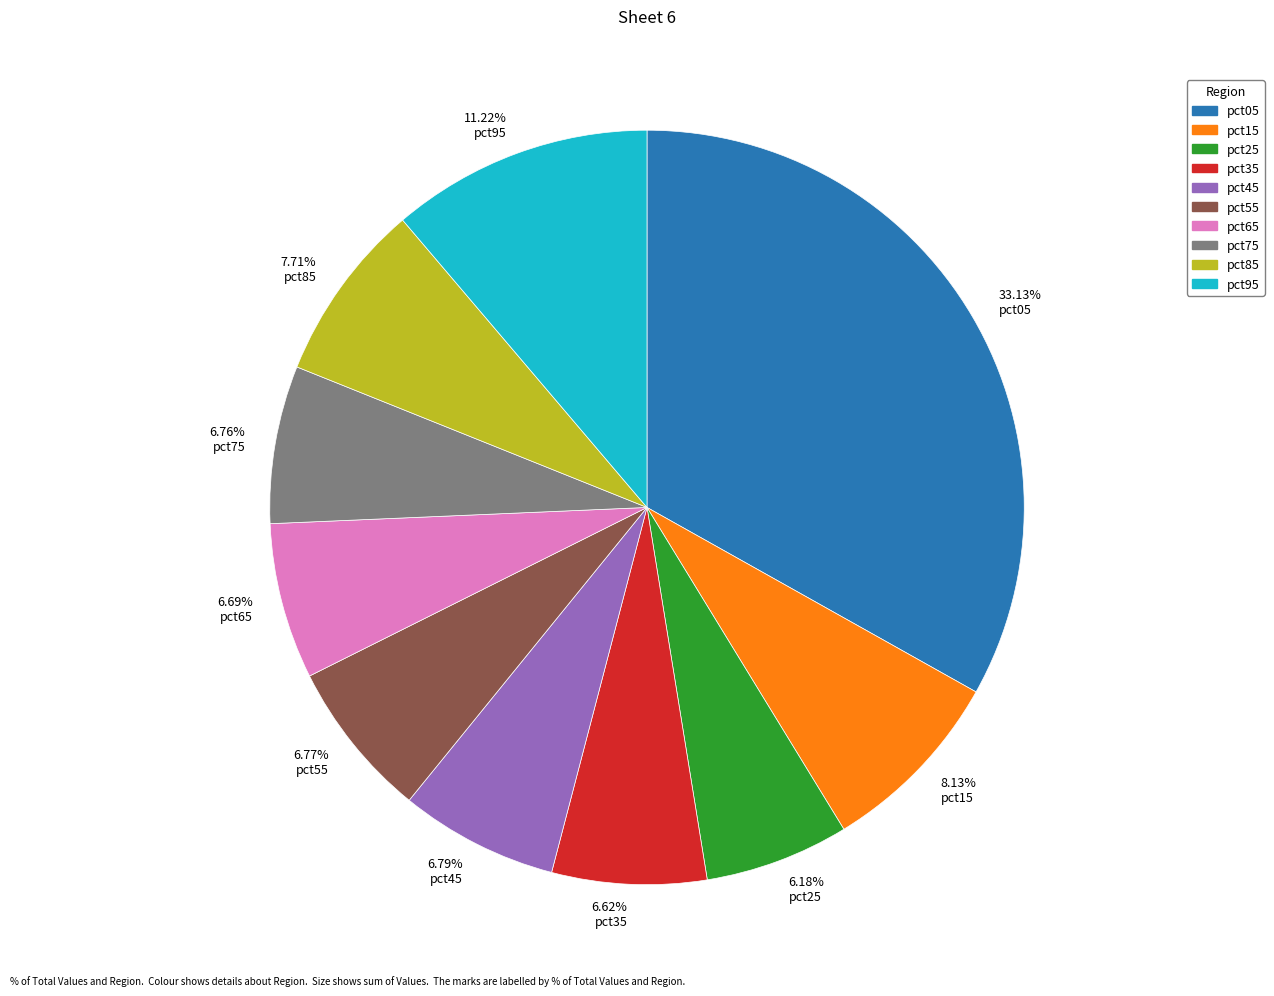

How many slices are in this pie chart?

10